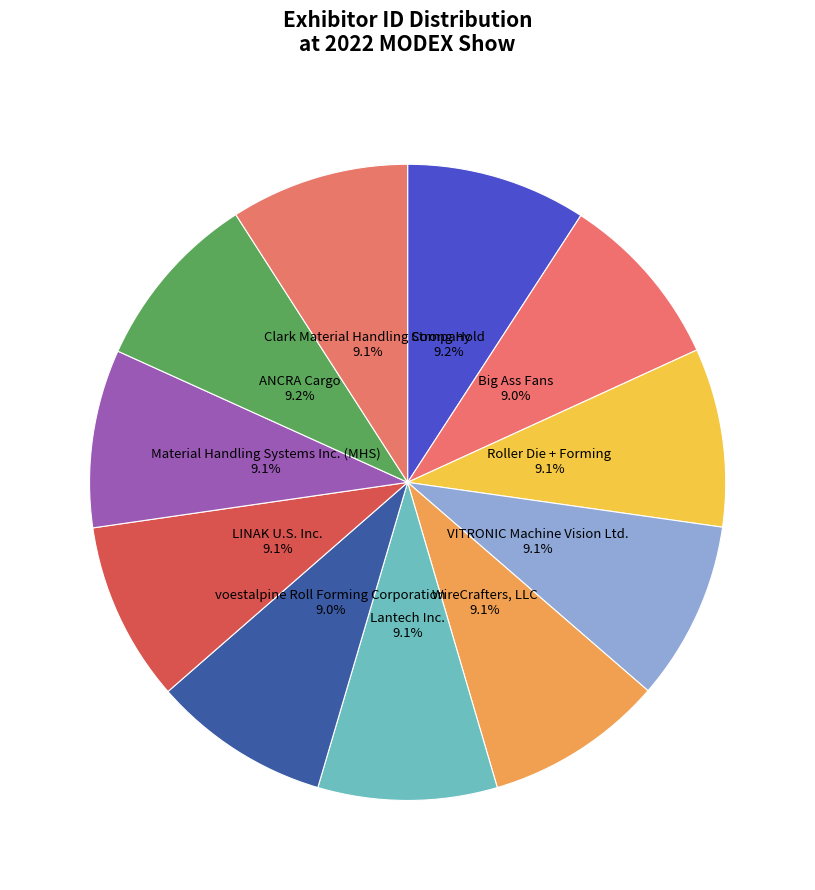

Count the number of slices in the pie.

11